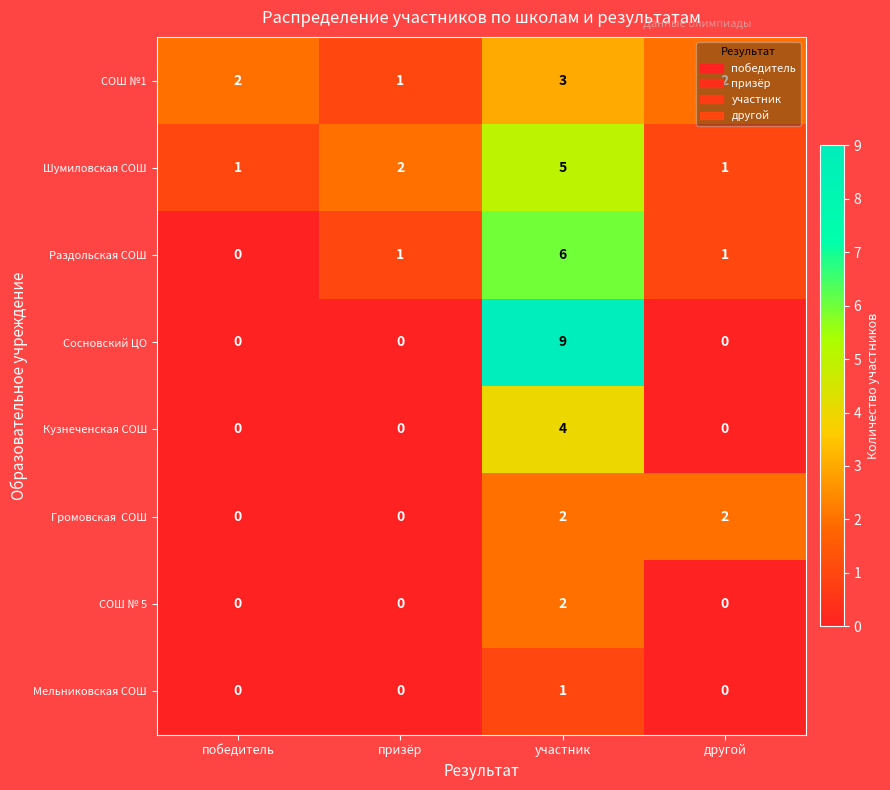

Is it true that Сосновский ЦО equals 9 at участник?

True